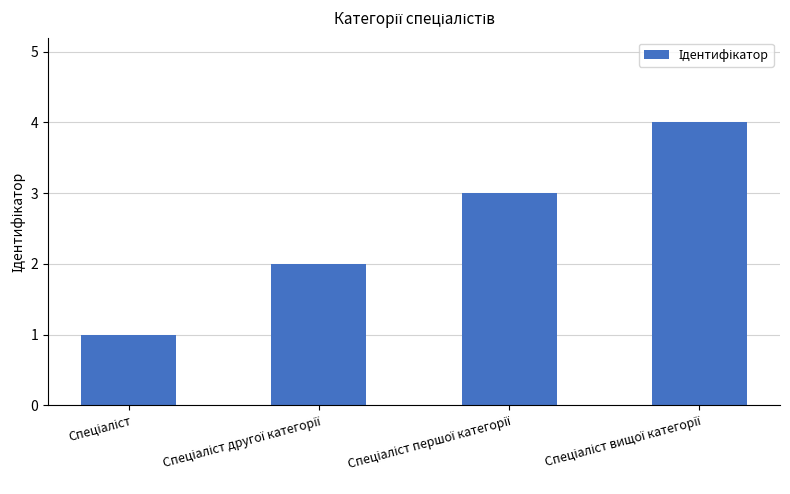

Are the bars horizontal?

No